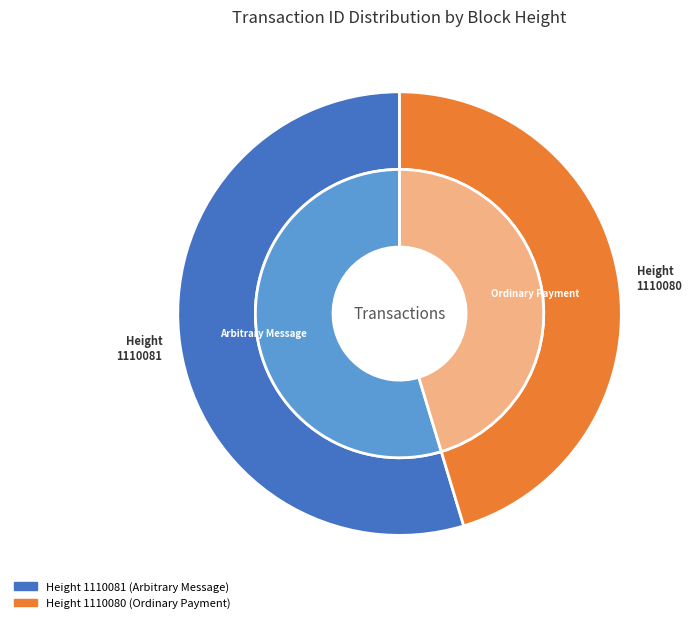

To the nearest percent, what percentage of the pie is 1110081?

55%